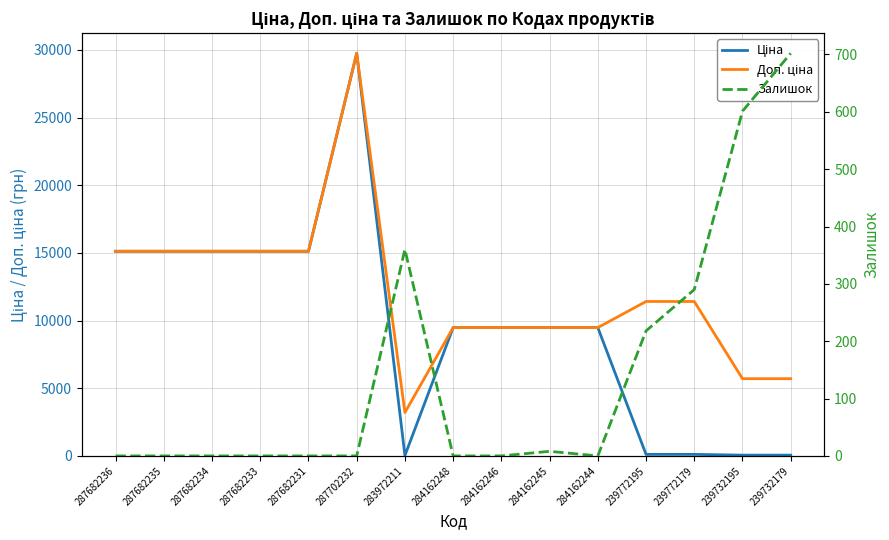

Is the value of Залишок at 287682233 greater than the value of Доп. ціна at 284162246?

No